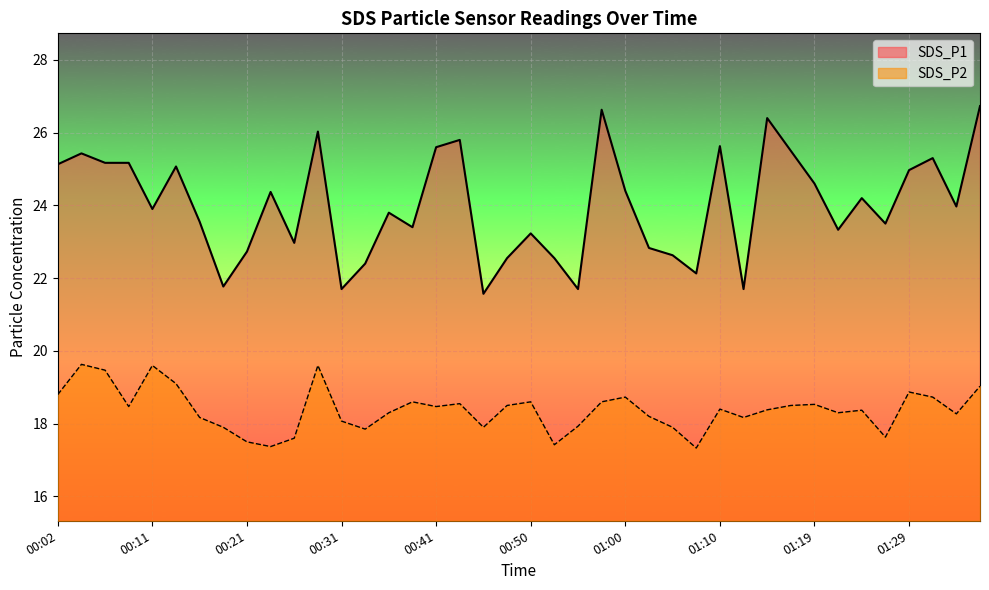

What value does the SDS_P2 series have at 00:19?

17.9